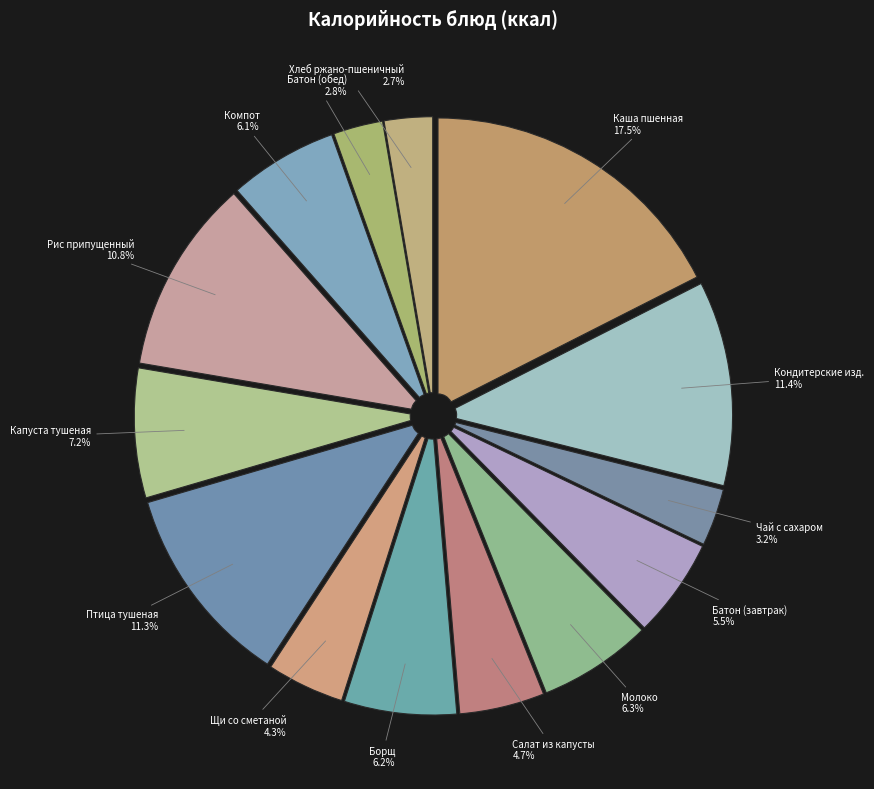

Which category has the biggest portion of the pie?

Каша пшенная